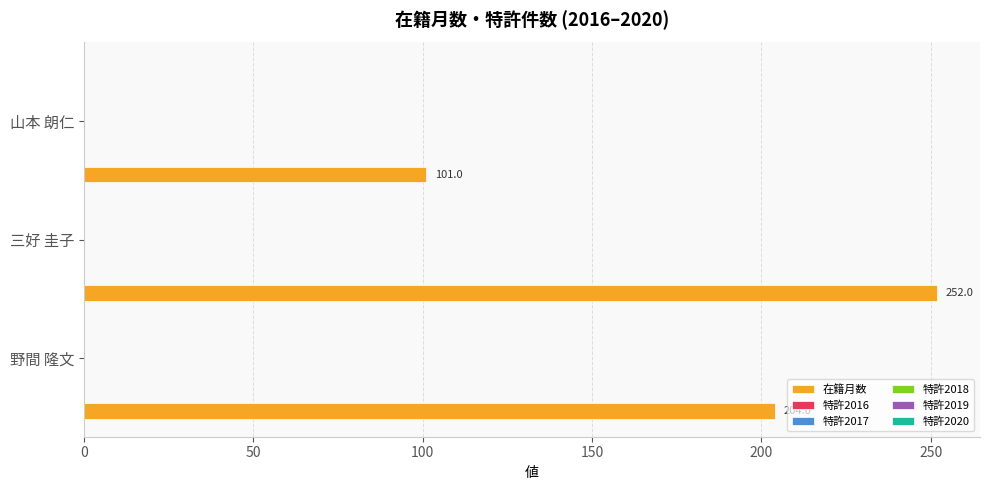

What is the smallest value displayed?

101